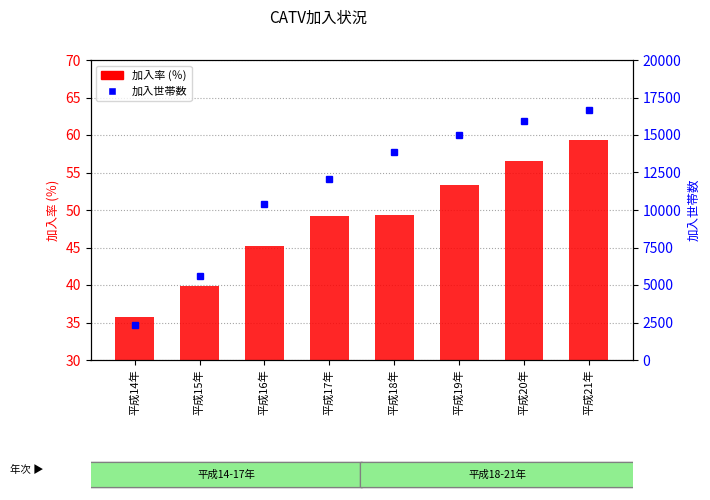

Does the chart contain any negative values?

No